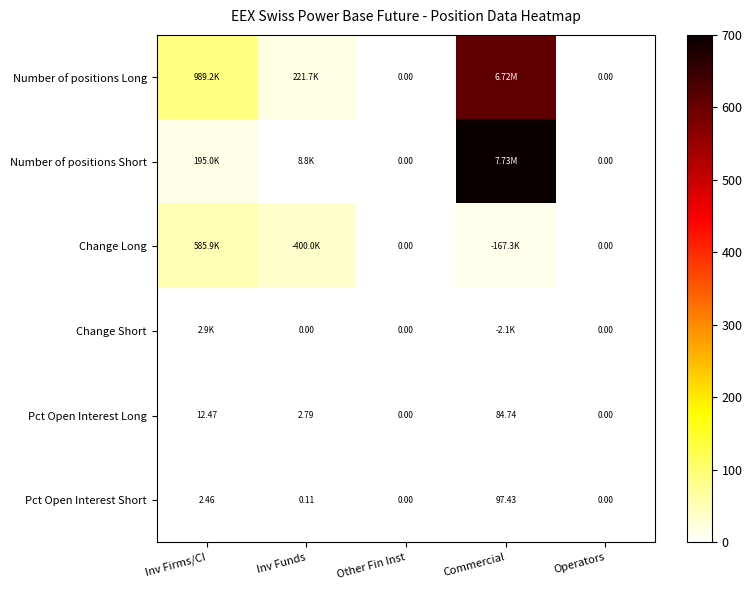

At how many categories does at least one series exceed 170?

1